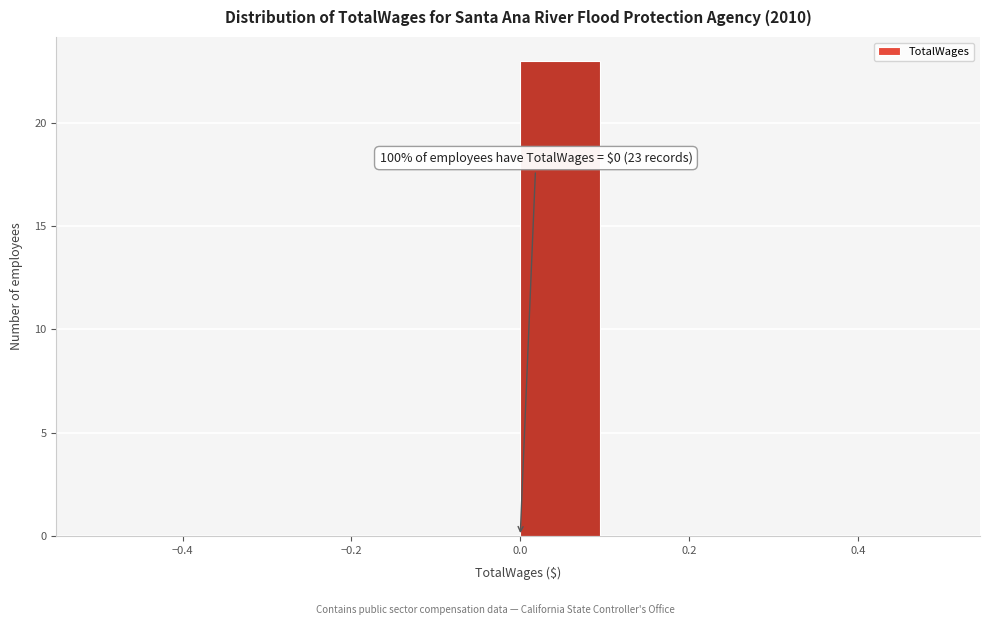

Over which range of the x-axis is the bar tallest?

0.0 to 0.1